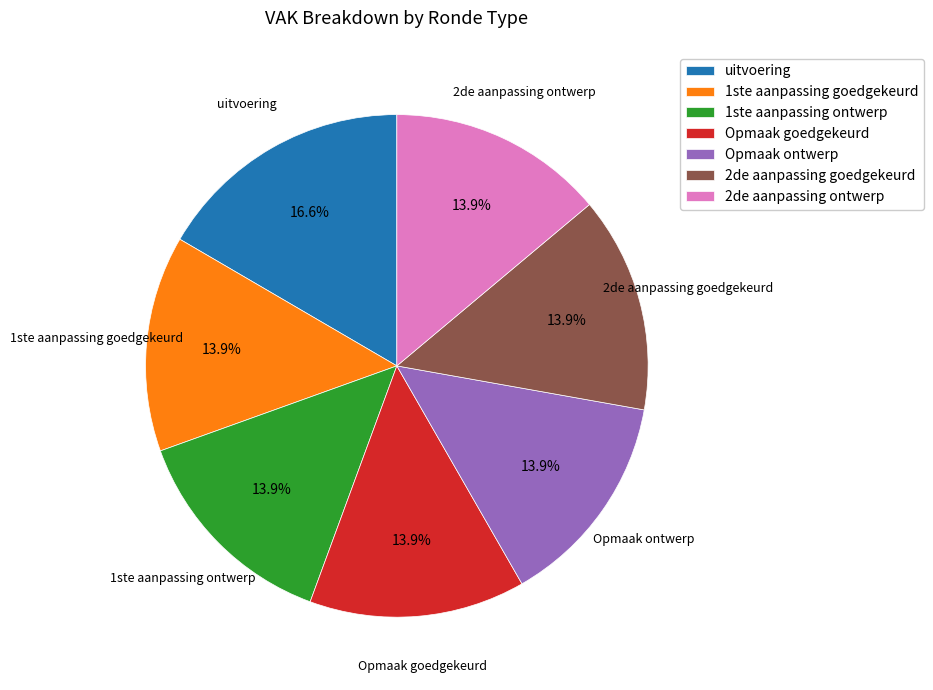

To the nearest percent, what portion does 1ste aanpassing ontwerp represent?

14%